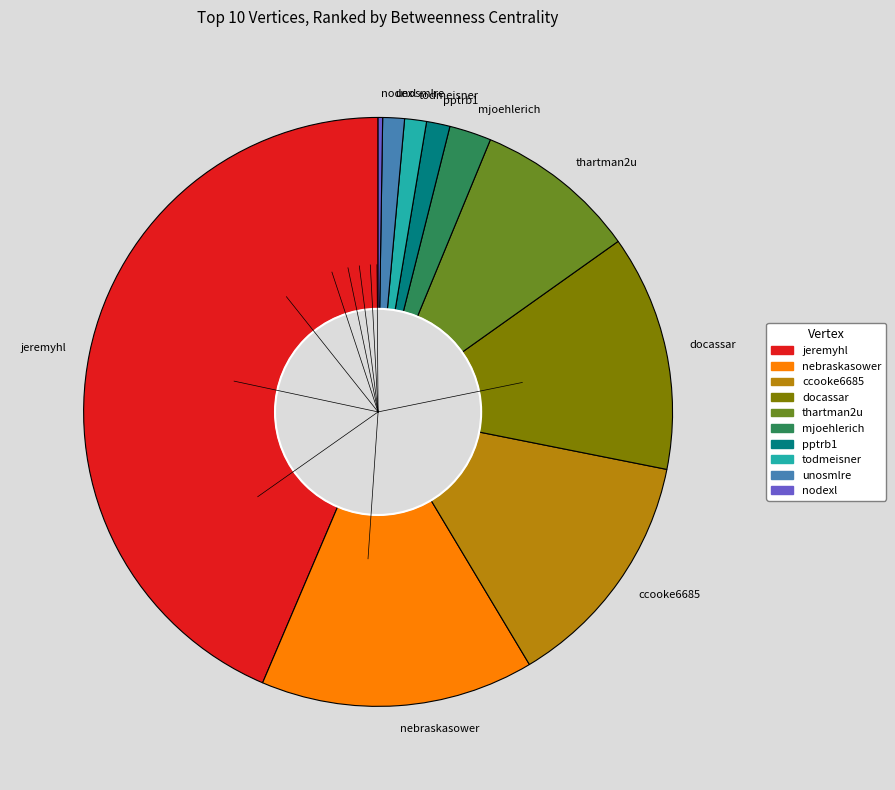

The todmeisner slice represents 1% of the pie. True or false?

True